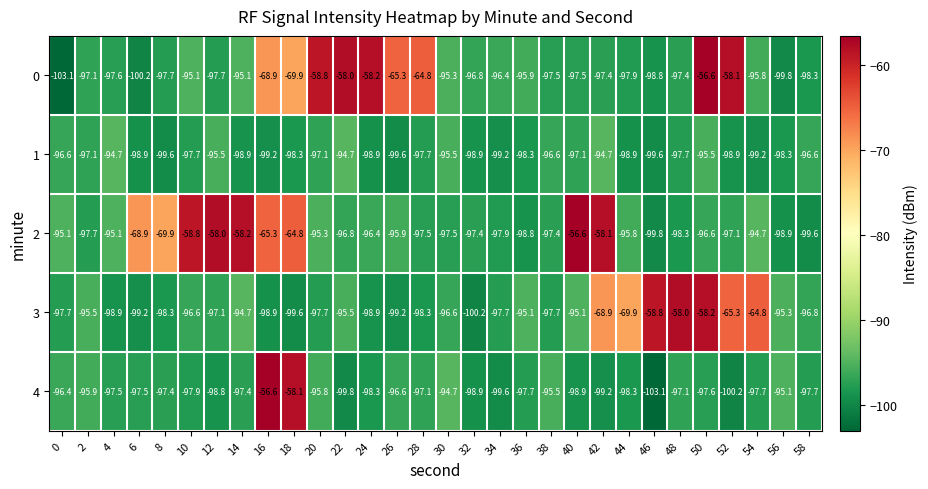

Read the 4 value at 12.

-98.8